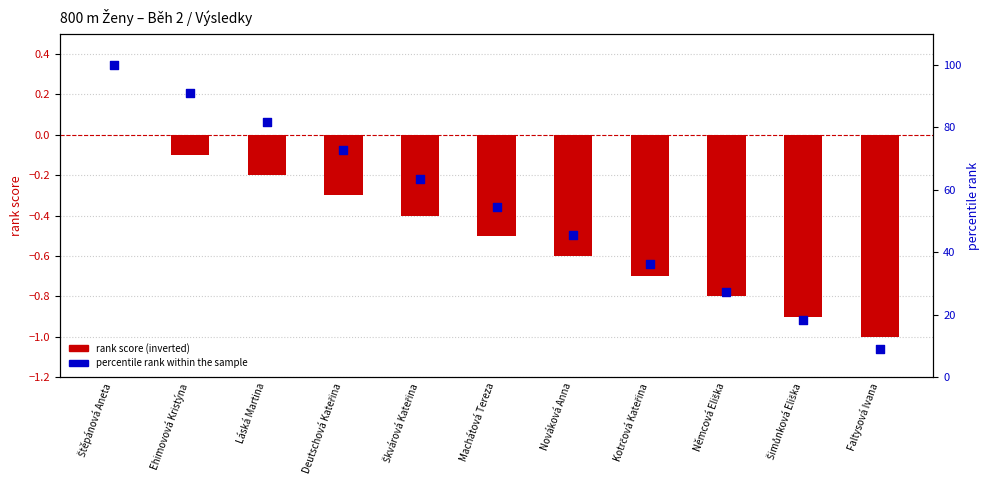

What are all the series names shown in the legend?

rank score, percentile rank within the sample